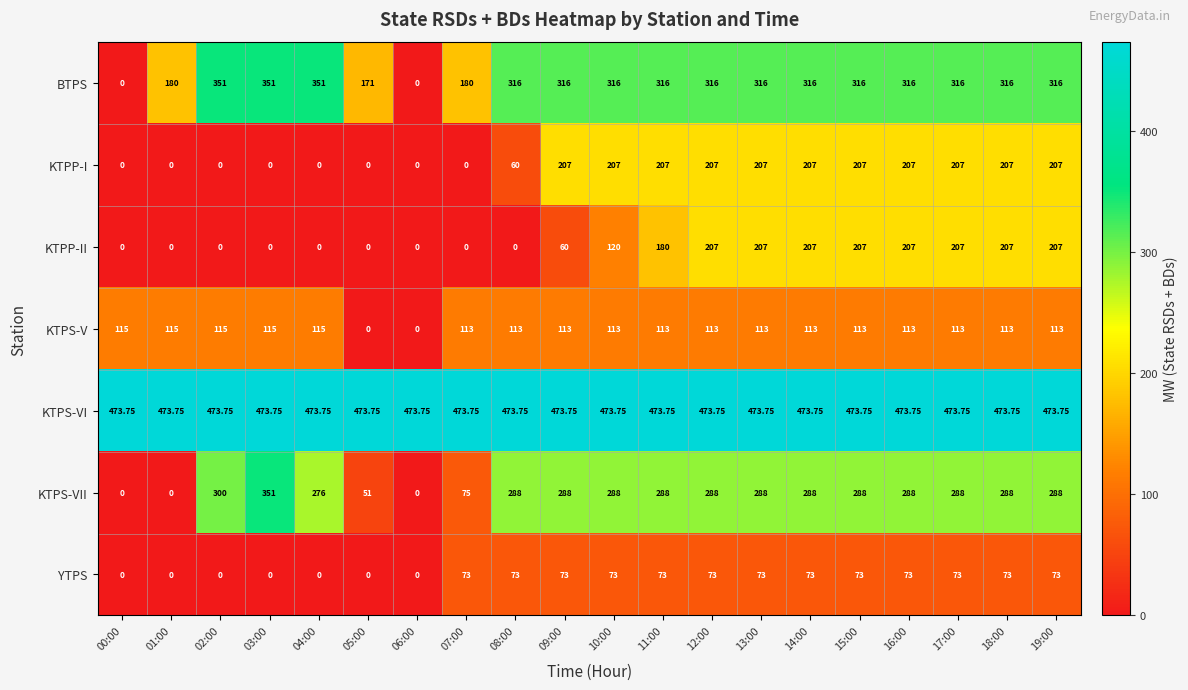

What is the maximum value shown in the chart?

473.8